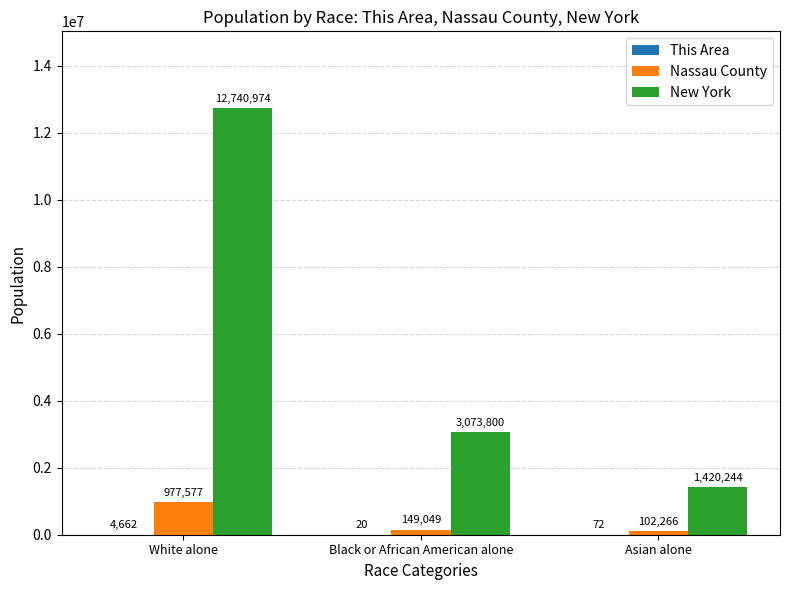

Does the chart contain stacked bars?

No